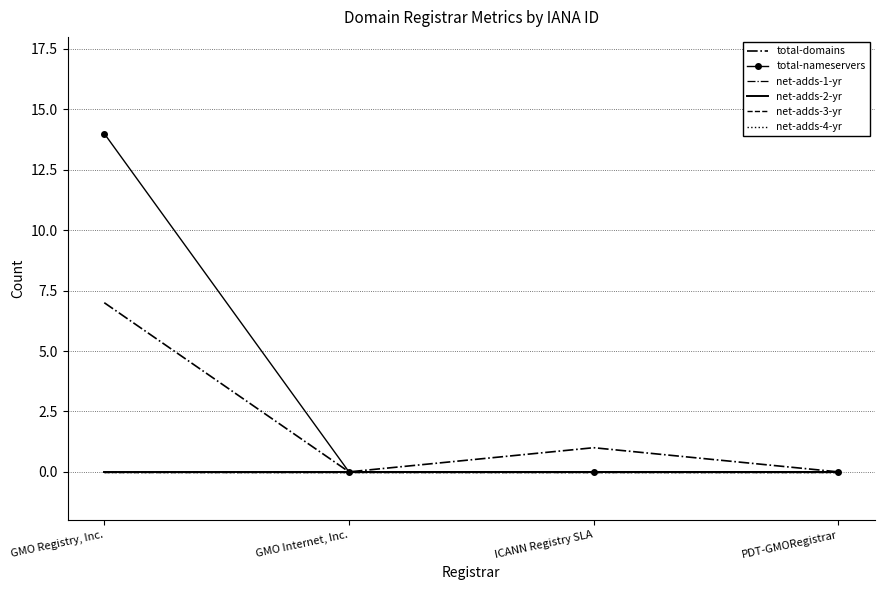

Rank the series by their maximum value, from lowest to highest.

net-adds-1-yr, net-adds-2-yr, net-adds-3-yr, net-adds-4-yr, total-domains, total-nameservers